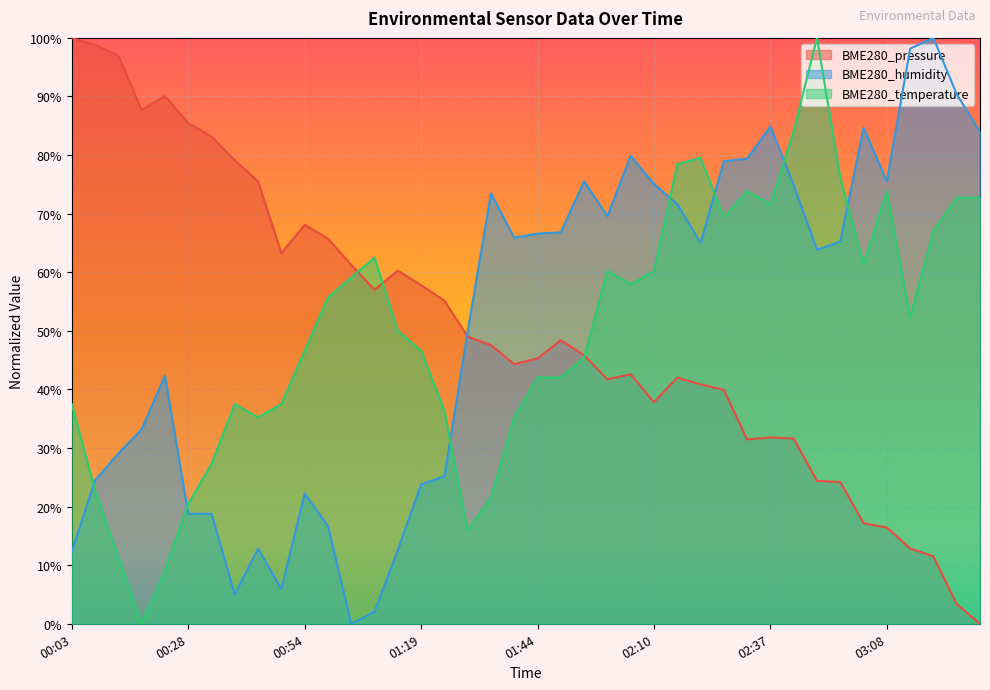

How many interior local valleys does the BME280_humidity series have?

8